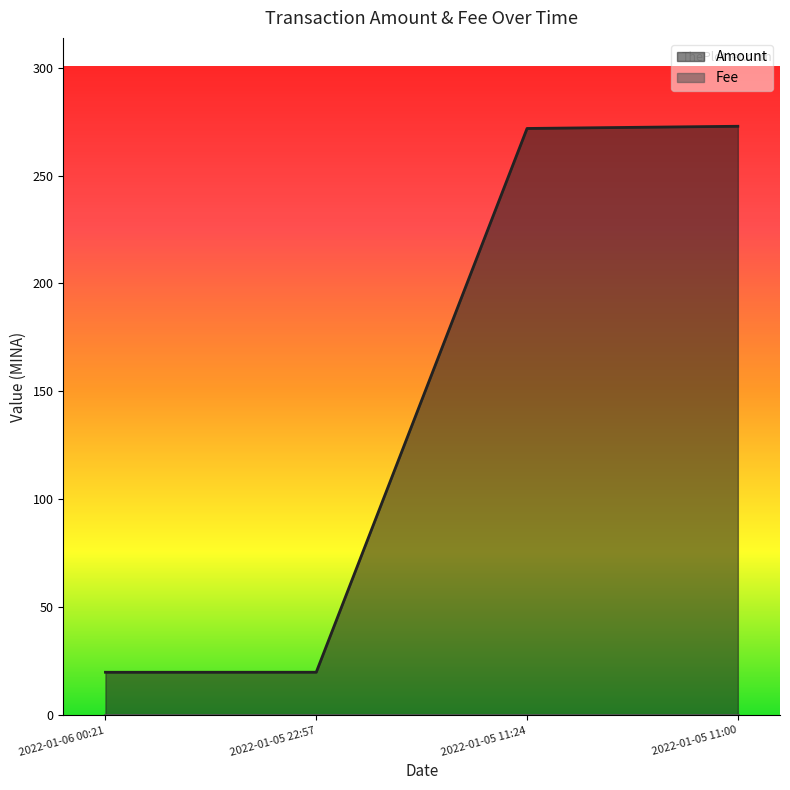

What position from the left is 2022-01-05 11:00?

4